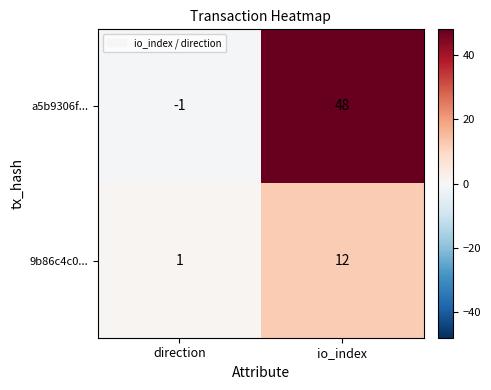

What is the greatest value displayed?

48